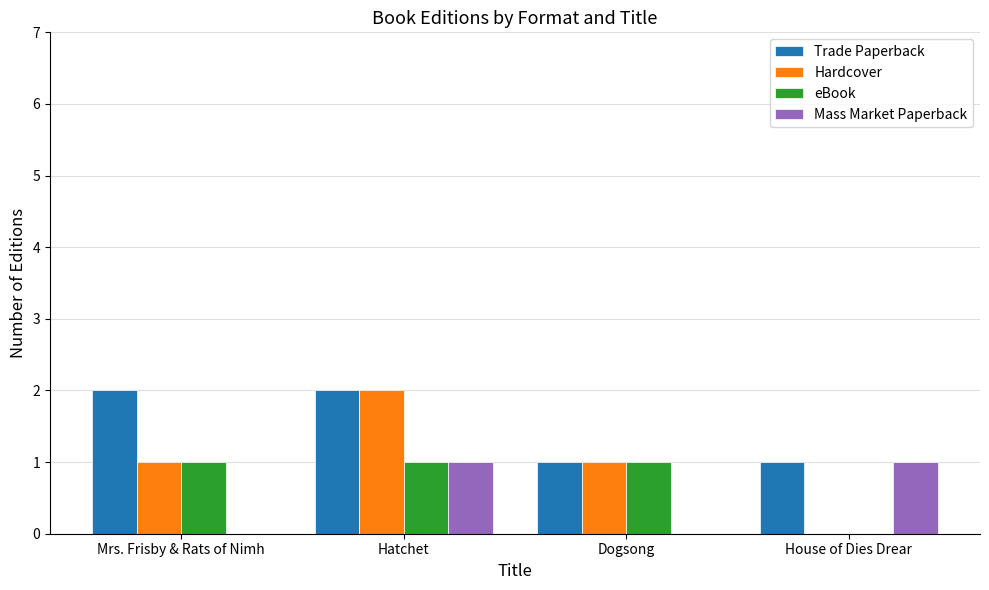

How many Mass Market Paperback values are between 0 and 1?

4